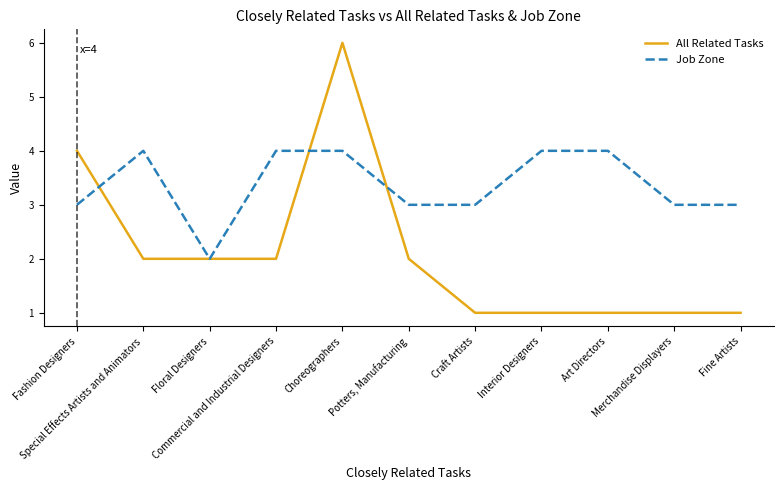

Reading left to right, transcribe all the data shown in this chart.

All Related Tasks: 4	2	2	2	6	2	1	1	1	1	1
Job Zone: 3	4	2	4	4	3	3	4	4	3	3